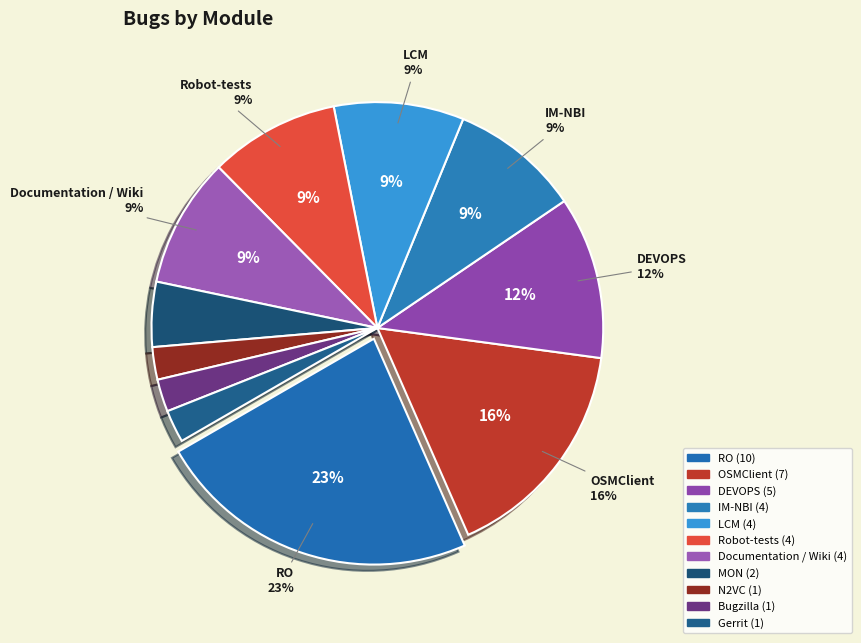

How many segments does this pie chart have?

11